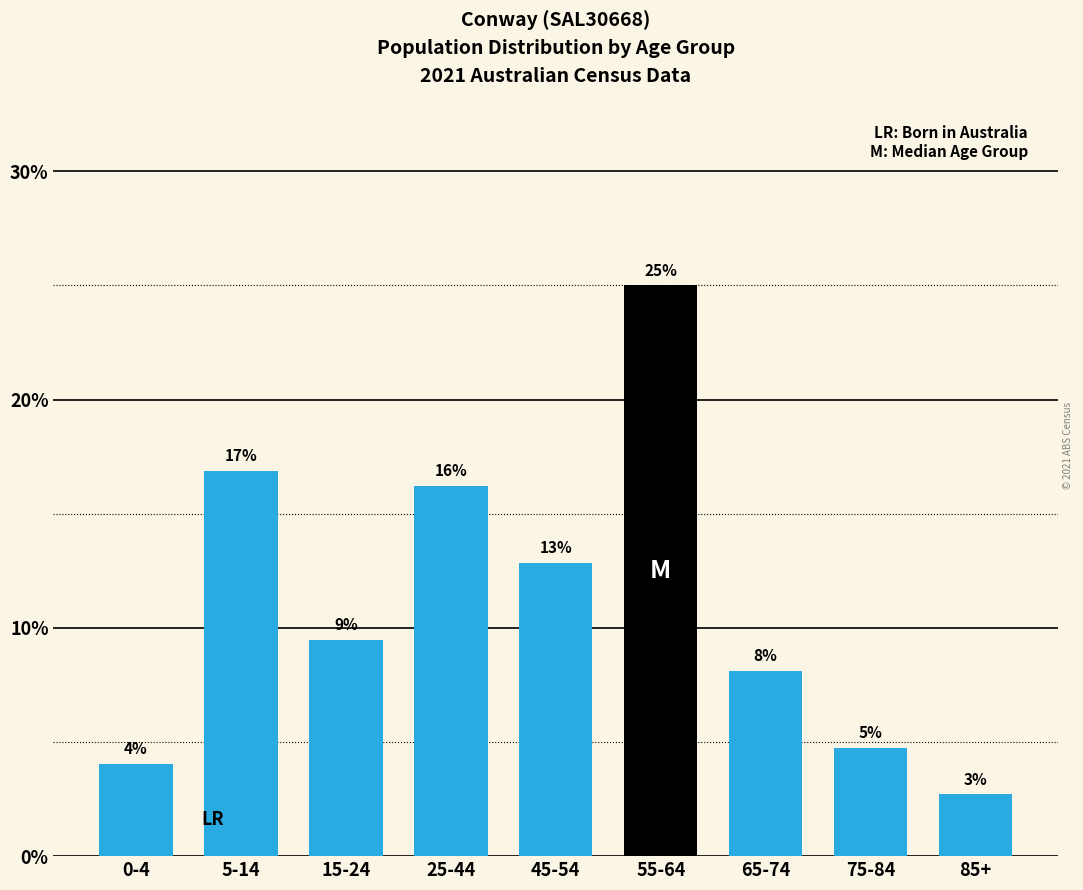

How many bars are there in total?

9